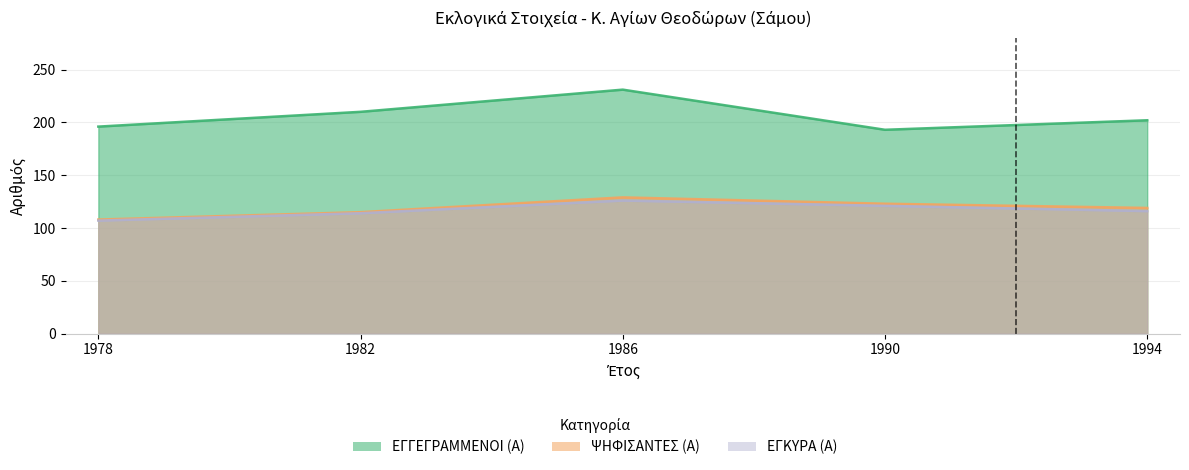

Which has a higher value, 1994 or 1978?

1994